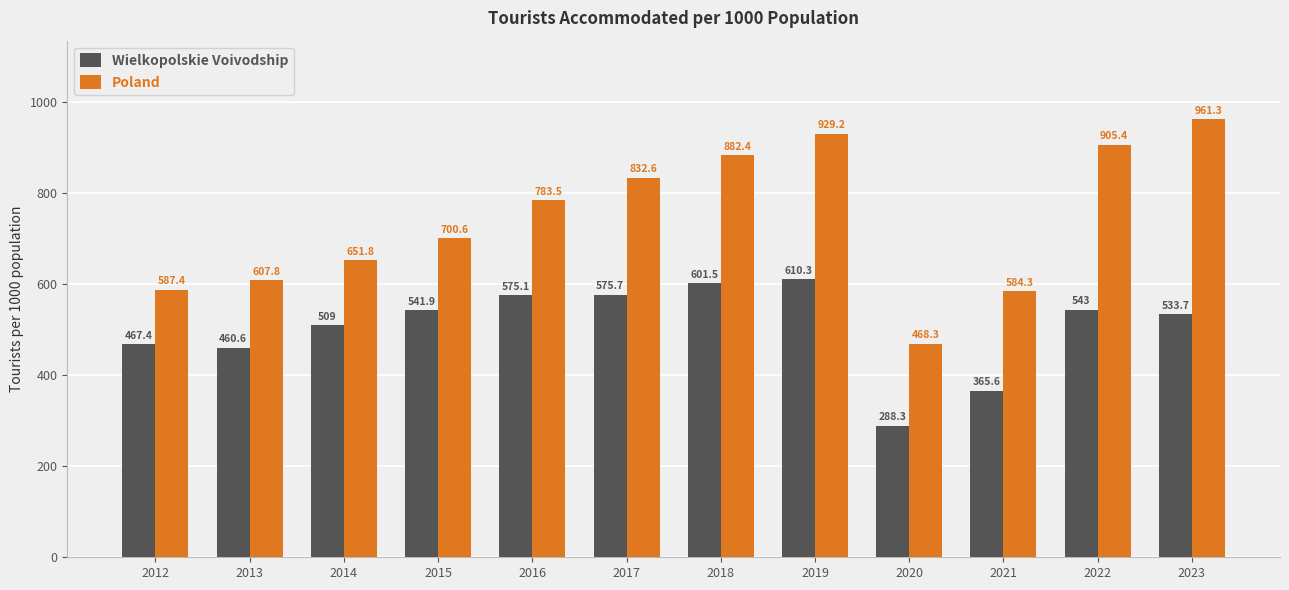

Which category has the highest value in the Poland series?

2023